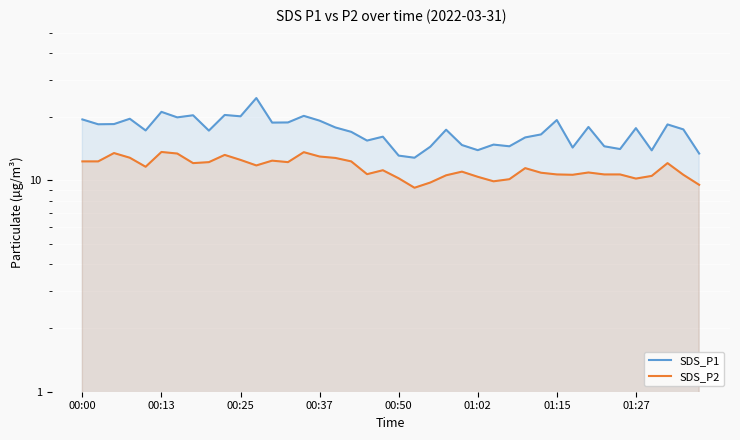

Rank the series at 32 from highest to lowest value.

SDS_P1, SDS_P2